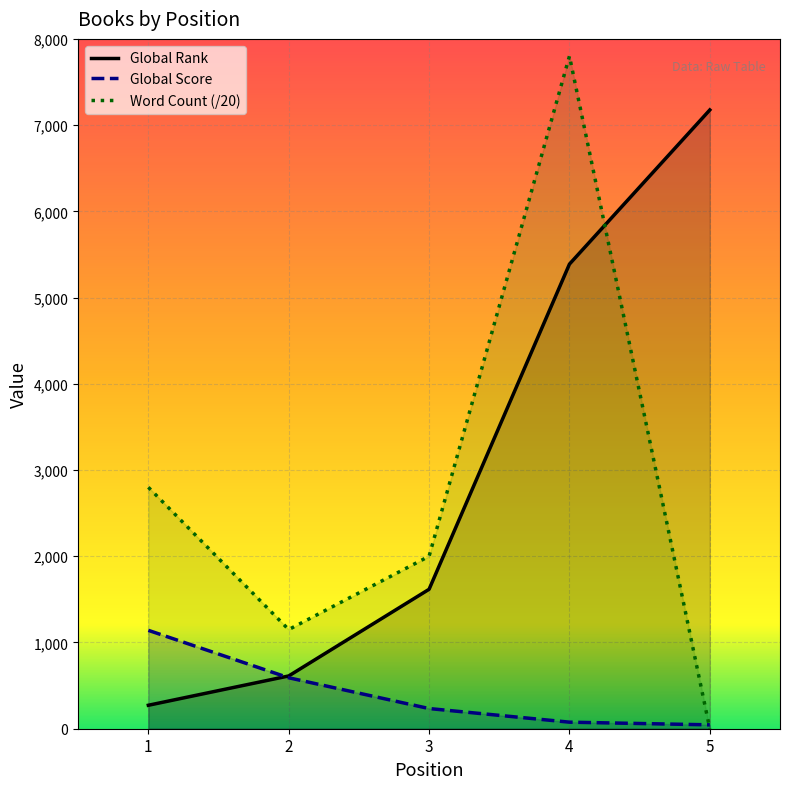

What is the sum of all Word Count values?

13750